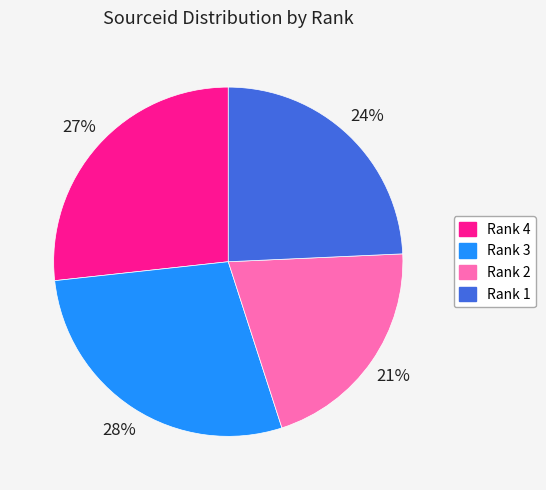

What percentage is the Rank 3 slice, to the nearest percent?

28%